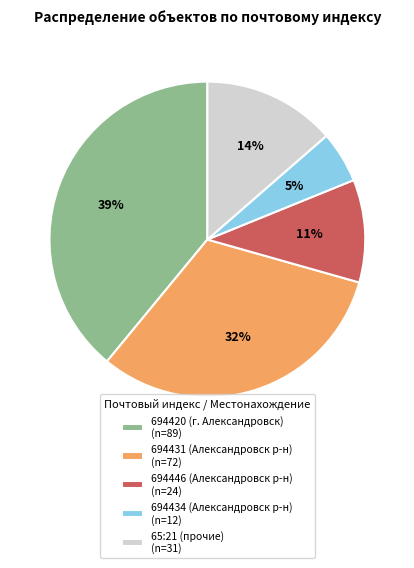

Does 694446 represent more than half of the total?

No